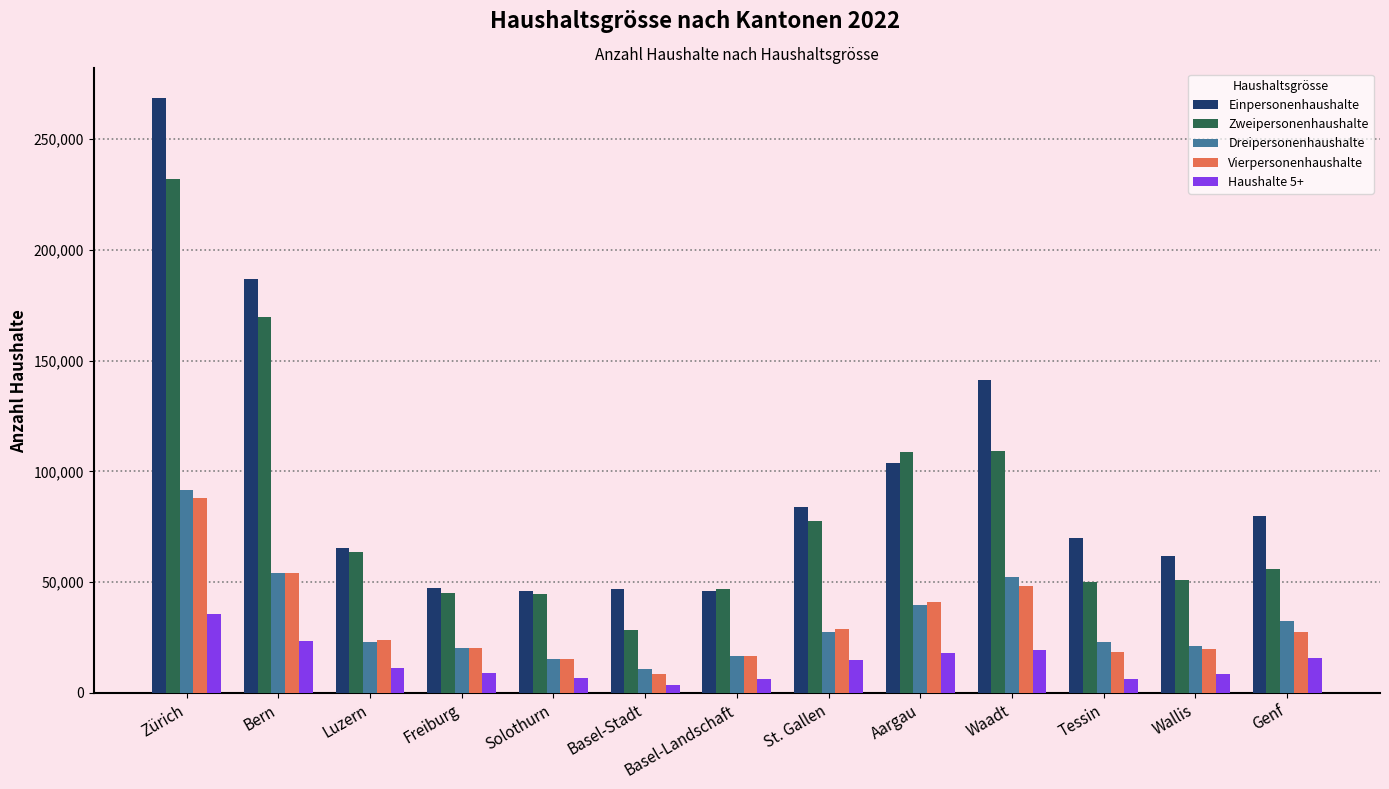

Which series changed the most between St. Gallen and Aargau?

Zweipersonenhaushalte